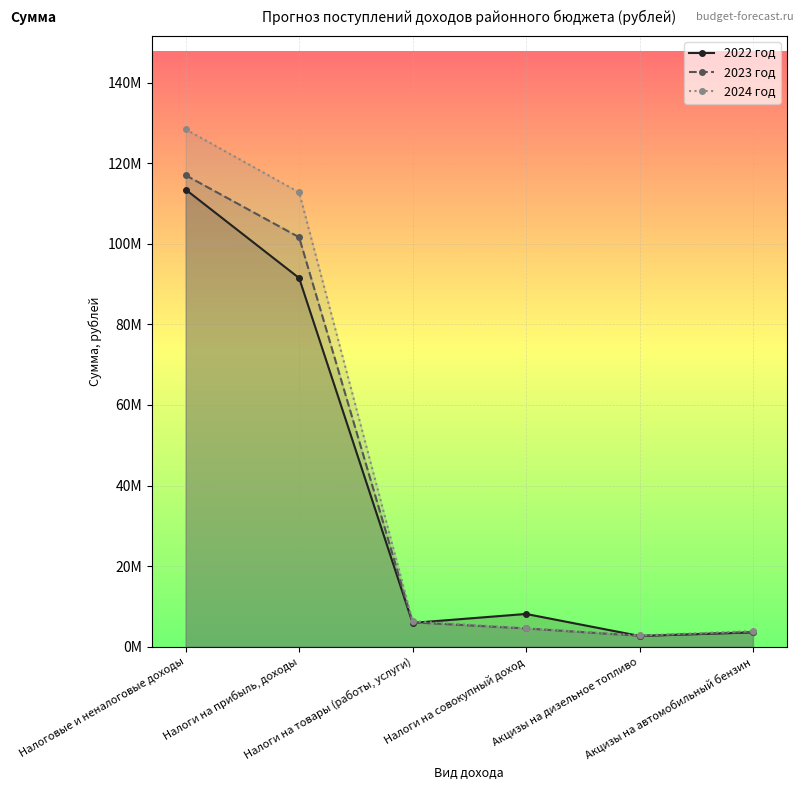

Which has a higher value, Налоги на прибыль, доходы or Налоговые и неналоговые доходы?

Налоговые и неналоговые доходы